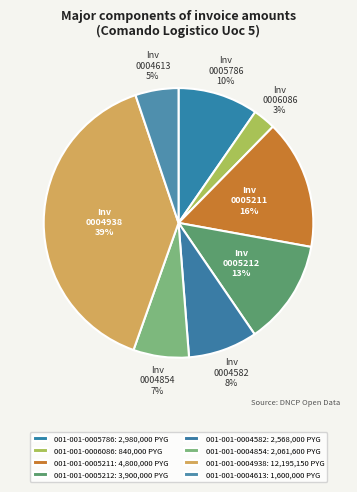

How much of the chart is everything except 001-001-0004582?

91.7%